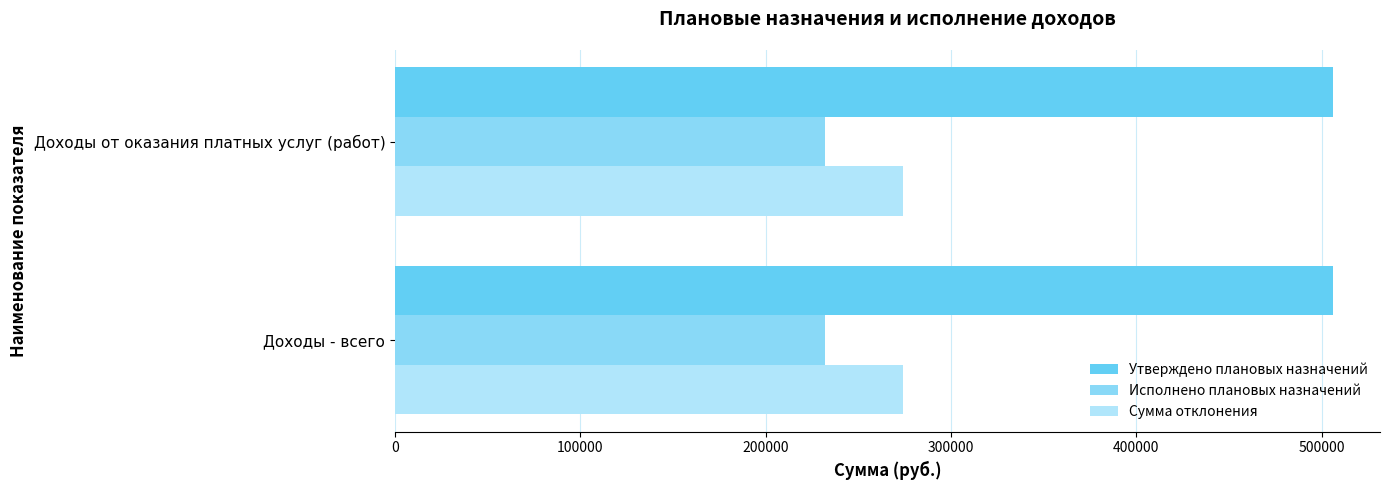

What is the maximum value shown in the chart?

506220.3